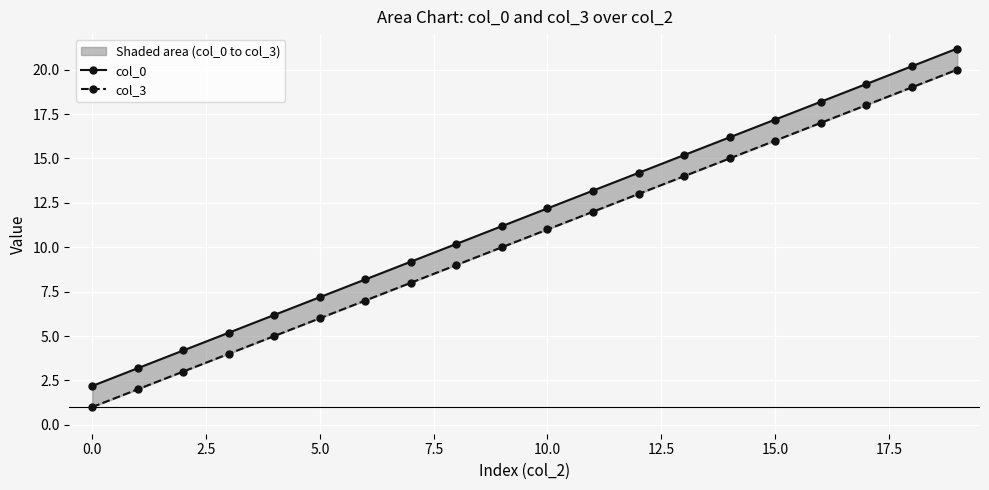

How many lines are shown in the chart?

2